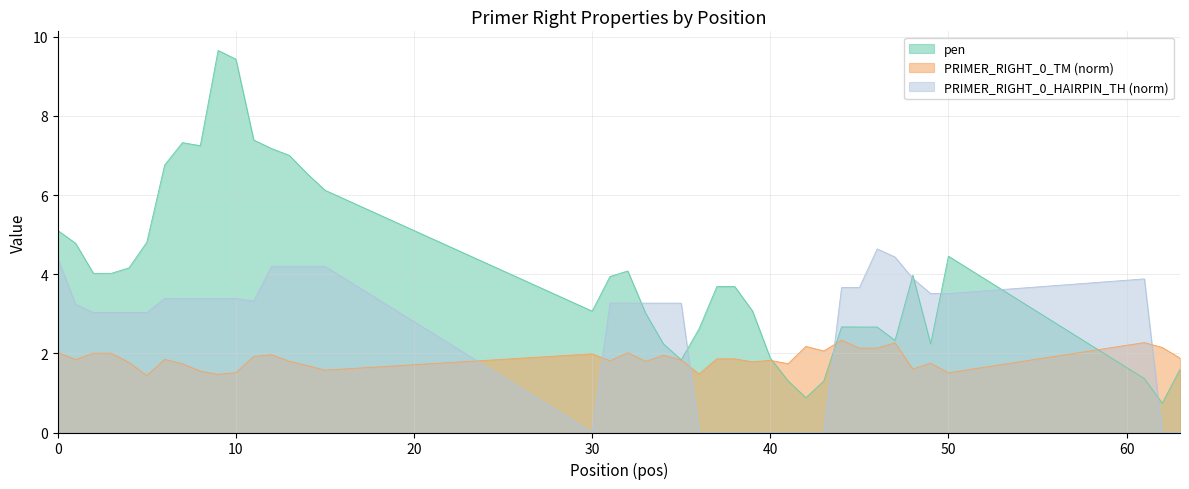

At which category is the sum across all series the highest?

9